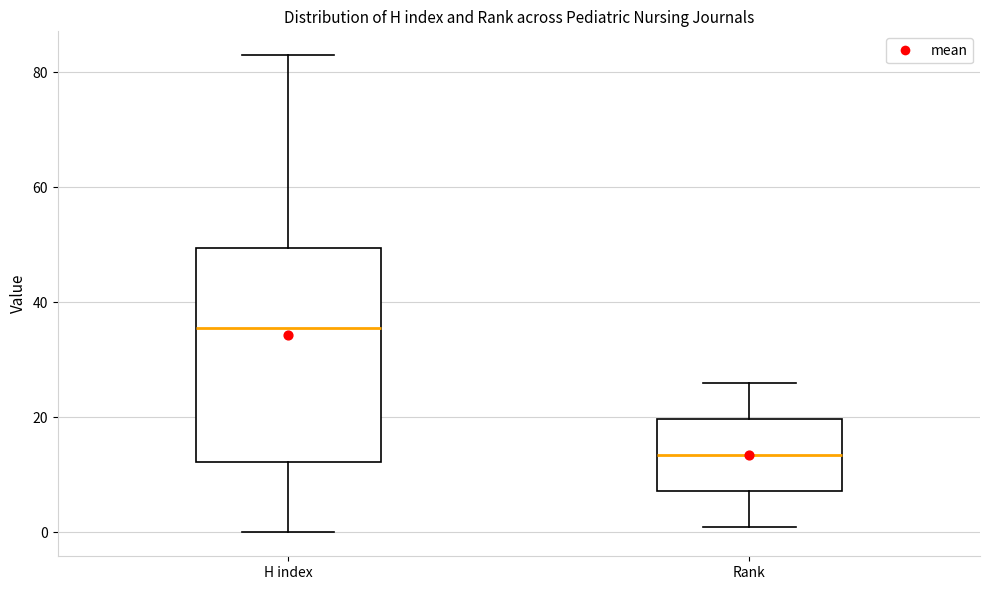

Reading left to right, transcribe this box plot: for each box, give where its median line is, the range the box spans, and where its two whiskers end, as read against the y-axis. The values are not printed on the chart, so give them approximately, as read against the axis.

H index: median 36, box 12 to 50, whiskers 0 to 84
Rank: median 14, box 8 to 20, whiskers 2 to 26